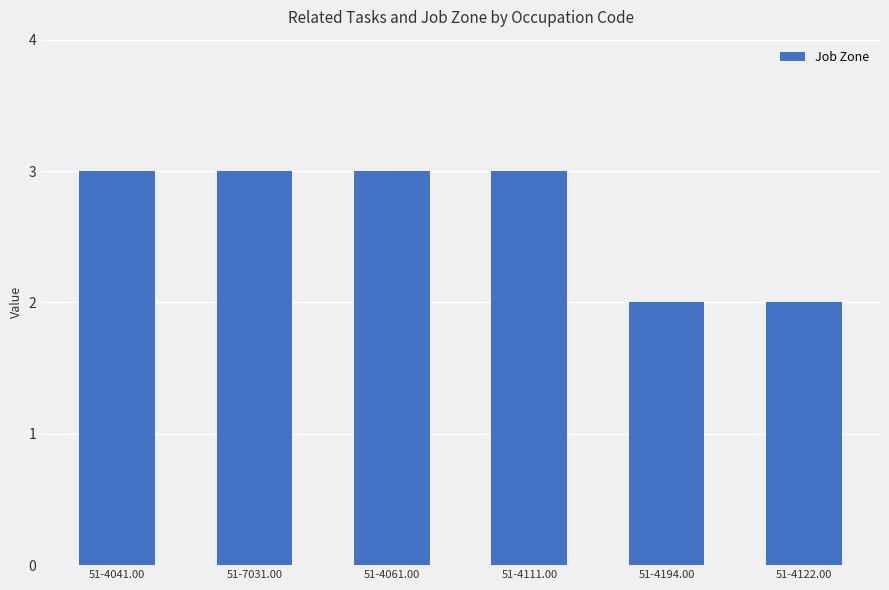

What is the average value?

3